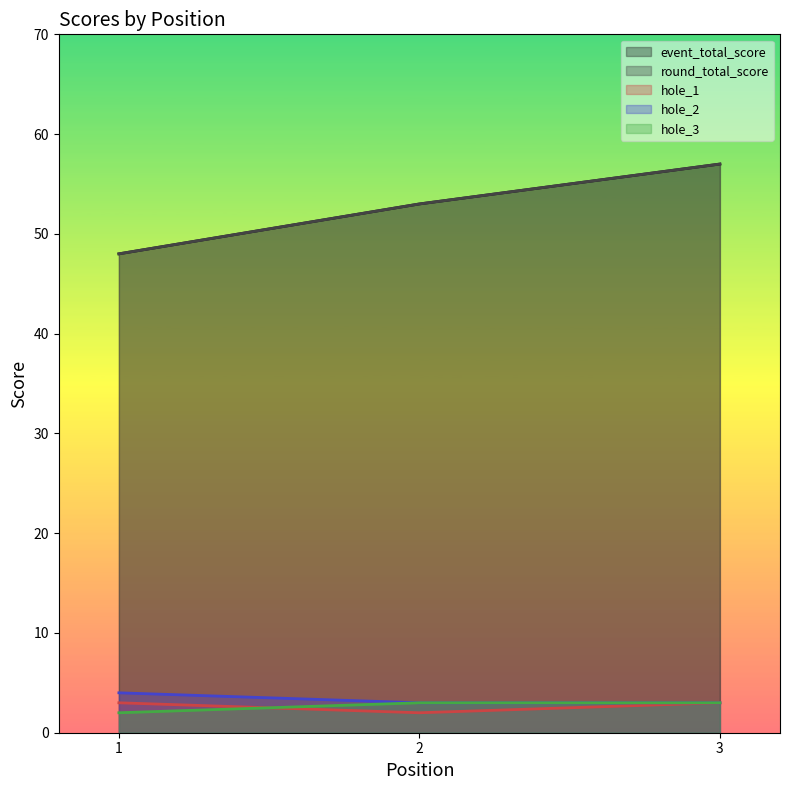

Where does the event_total_score series first go above 53?

3